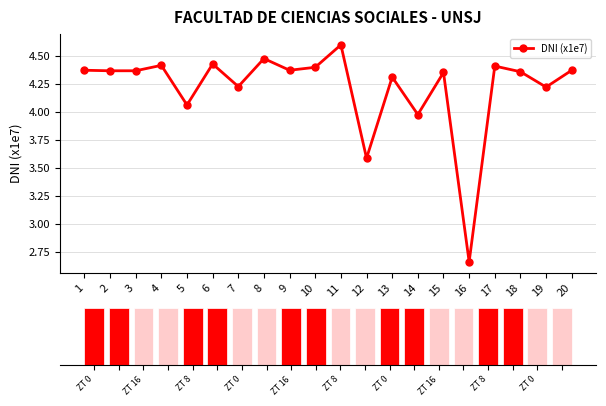

What is the change in value from 15 to 19?

-0.1